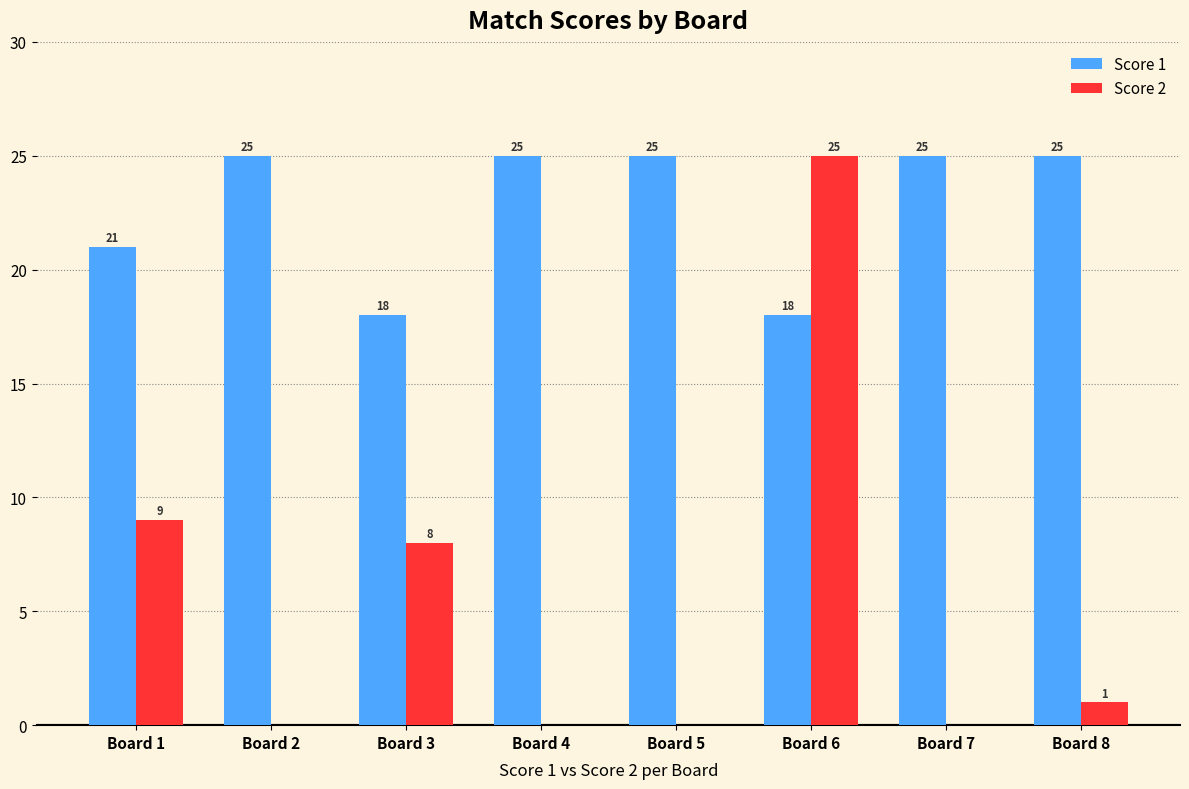

How many series are shown in this chart?

2